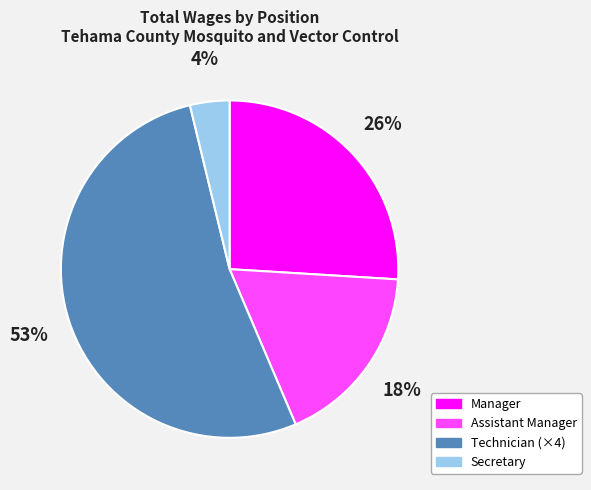

Between Manager and Secretary, which is larger?

Manager